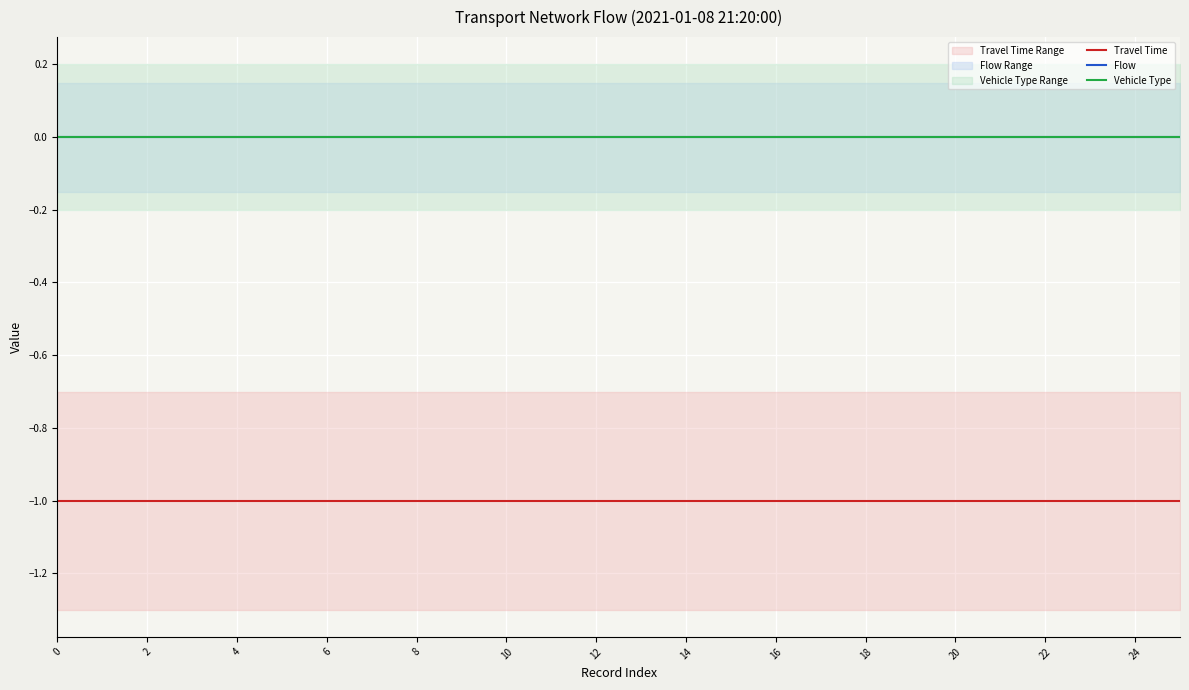

What is the label of the 12th point from the left?

22